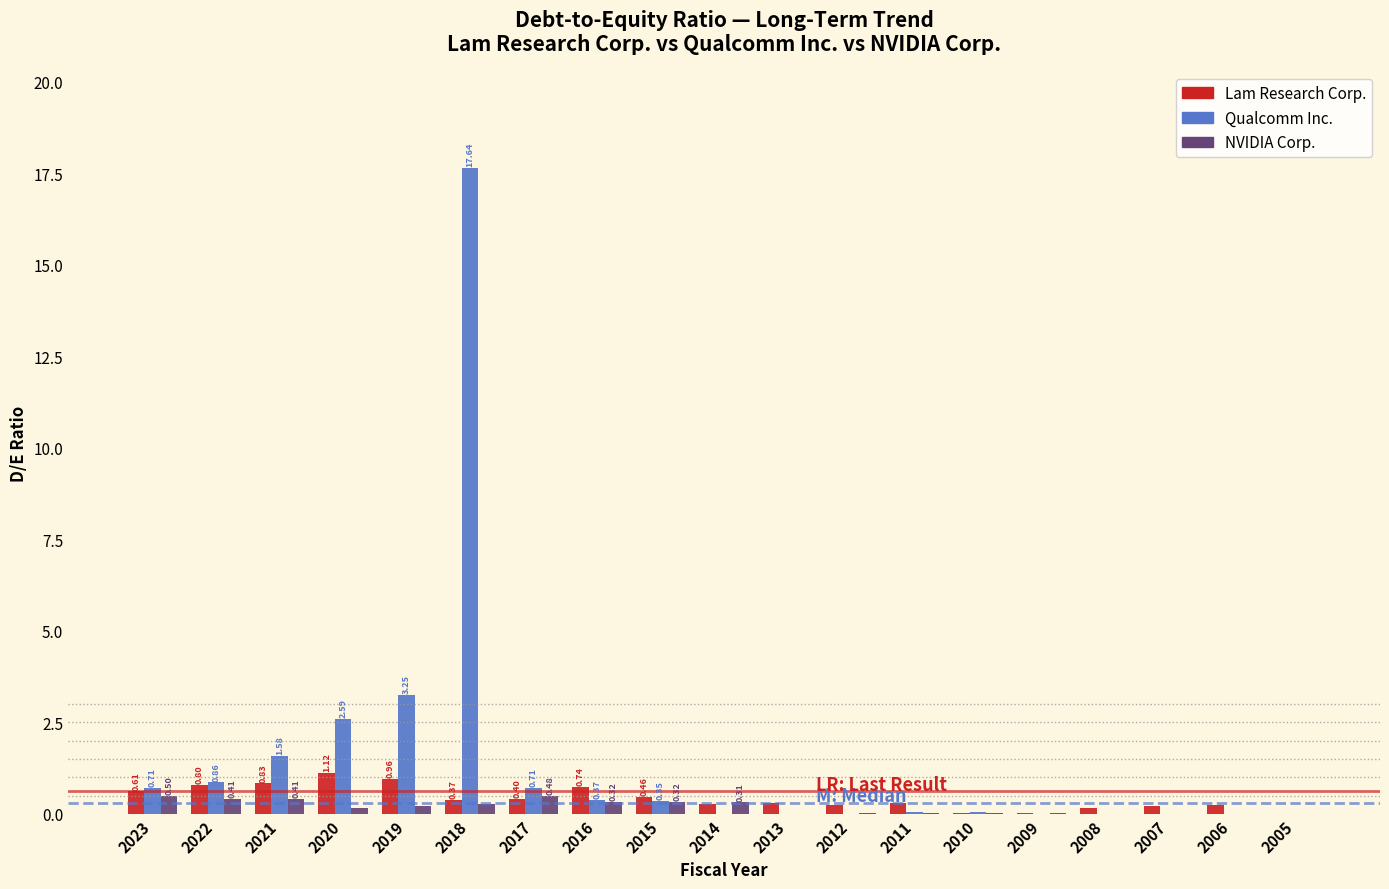

Which series has the largest total across all categories?

Qualcomm Inc.